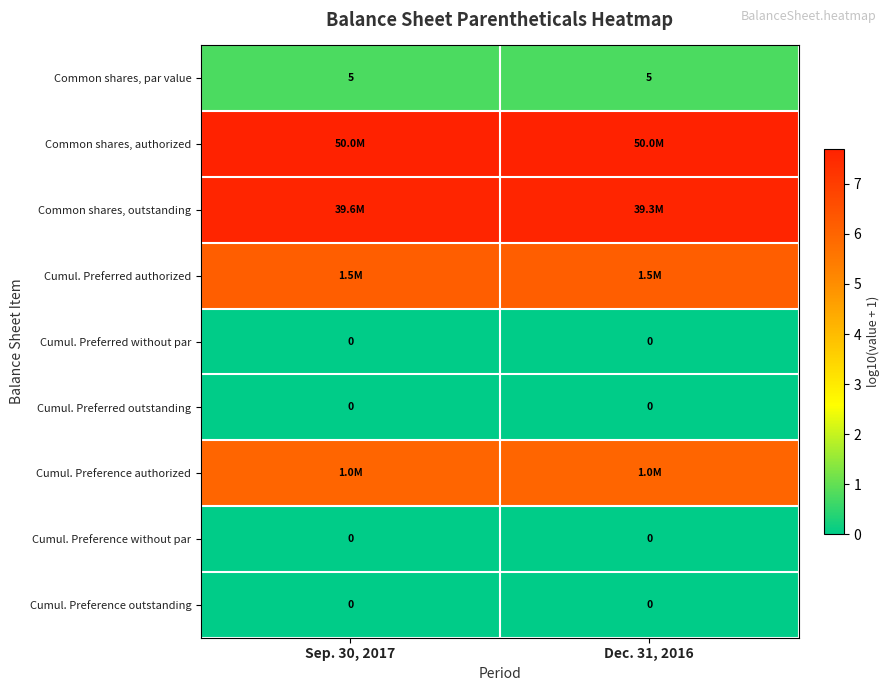

Count the number of data series in this chart.

9